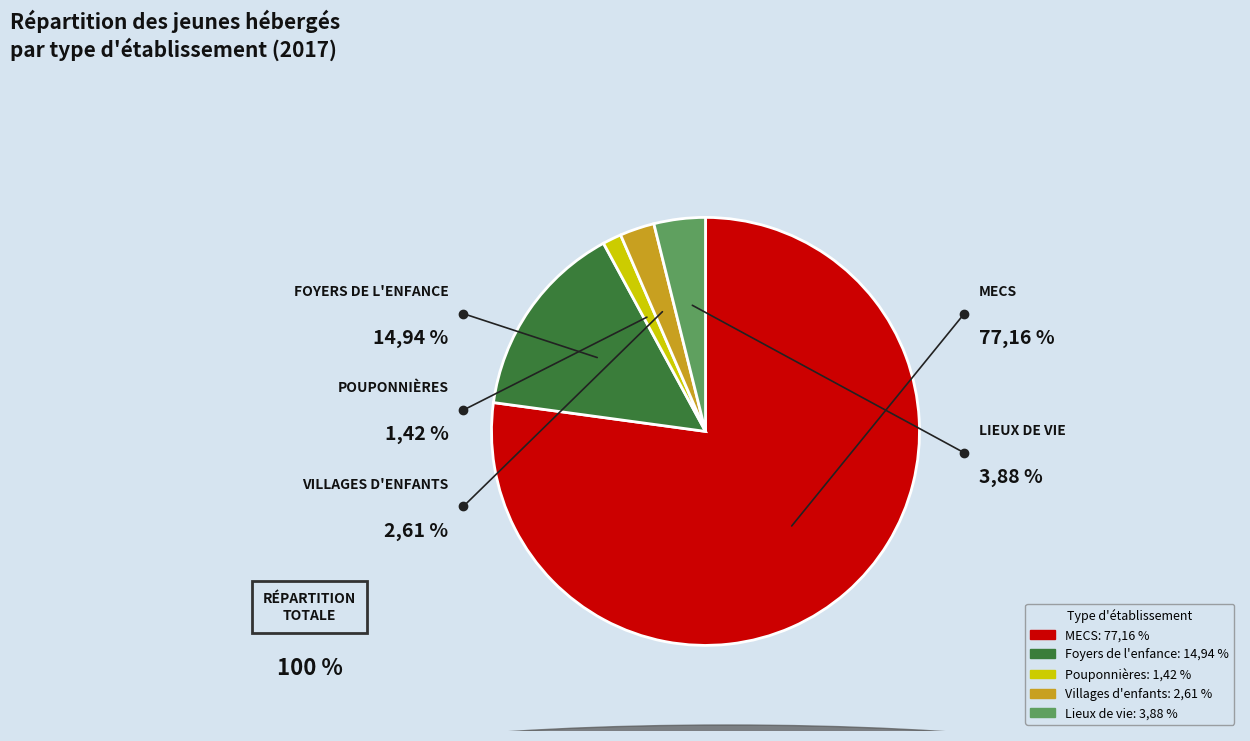

Does any single category account for the majority?

Yes